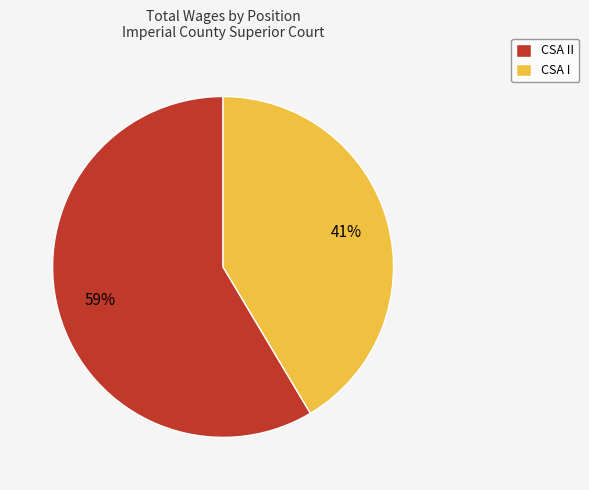

What is the smallest slice in the pie chart?

CSA I